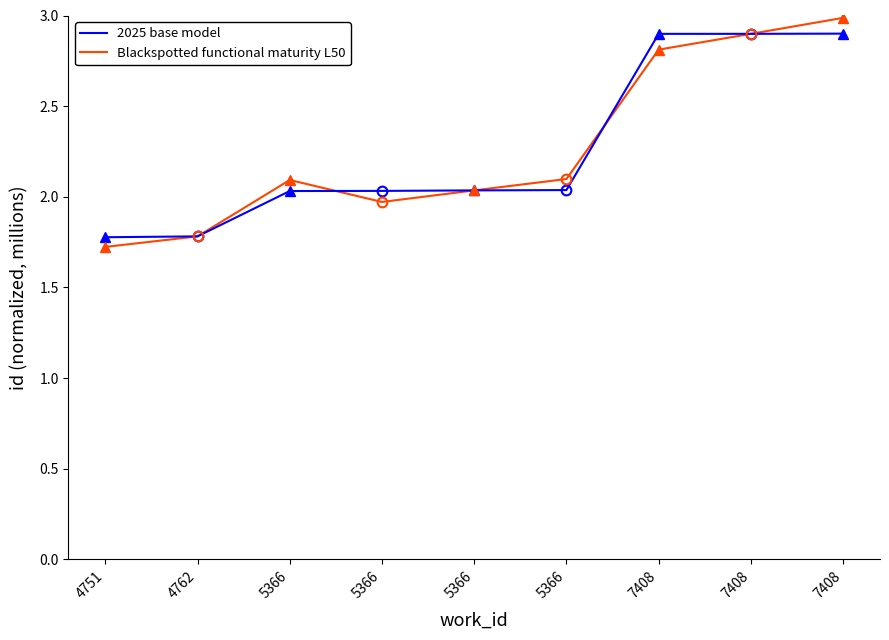

Rank the categories by 2025 base model value from highest to lowest.

7408, 7408, 7408, 5366, 5366, 5366, 5366, 4762, 4751